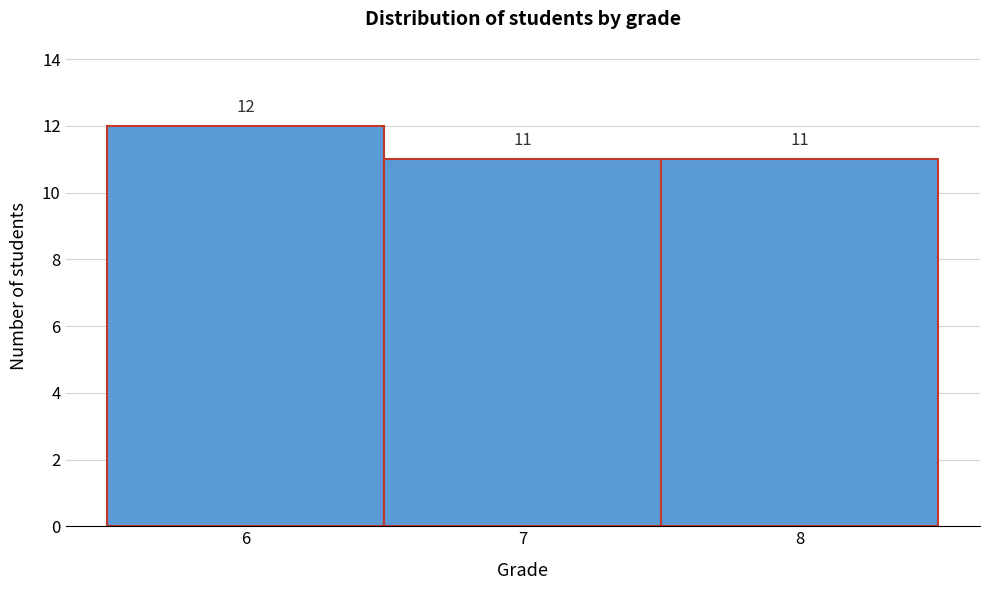

Over which range of the x-axis is the bar tallest?

5.5 to 6.5